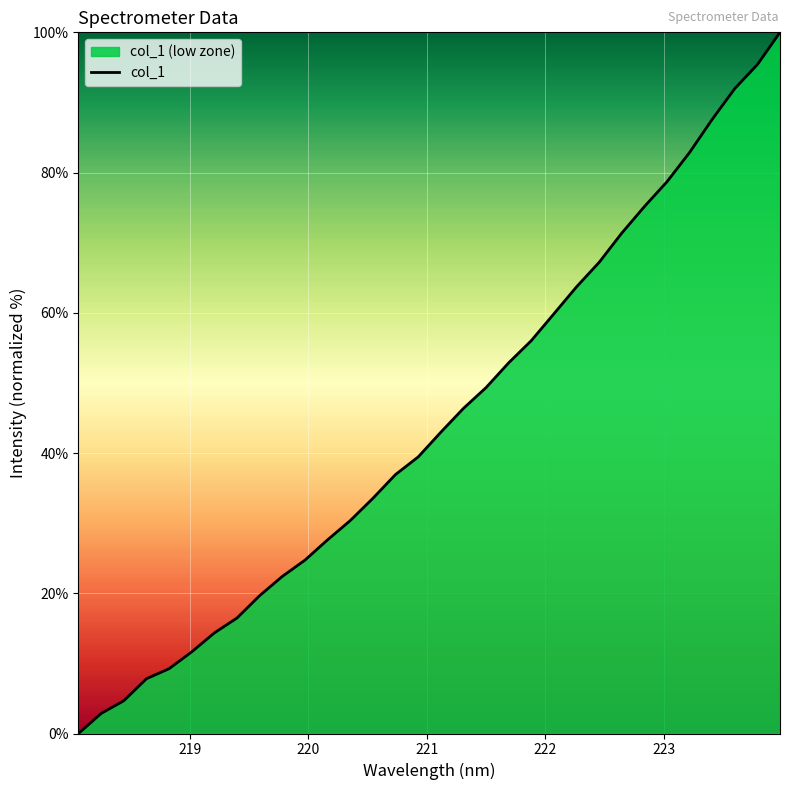

What is the maximum value shown in the chart?

100.0